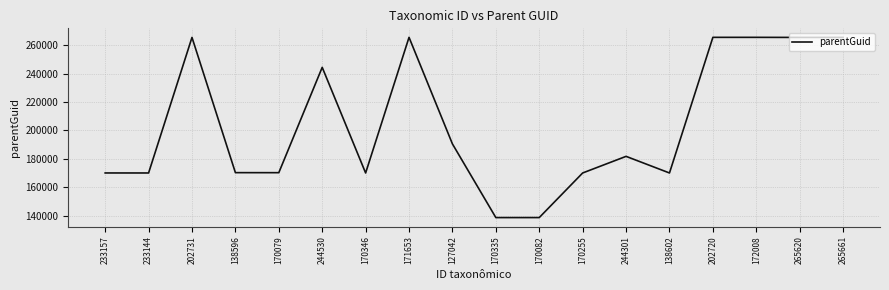

Is it true that the value at 172008 is 127032?

False